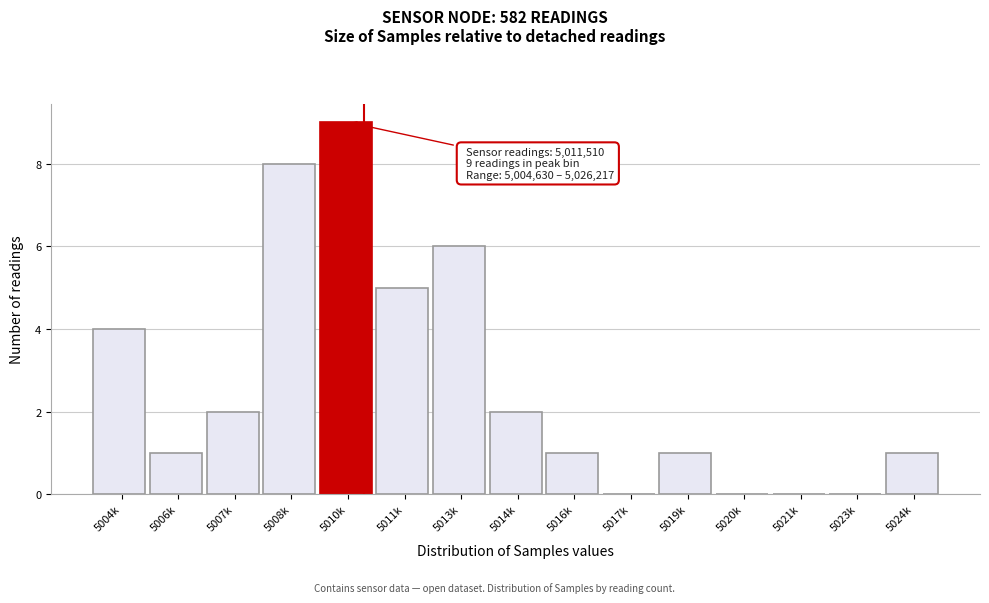

Reading right to left, list all the values displayed in this chart.

5024k=1	5023k=0	5021k=0	5020k=0	5019k=1	5017k=0	5016k=1	5014k=2	5013k=6	5011k=5	5010k=9	5008k=8	5007k=2	5006k=1	5004k=4